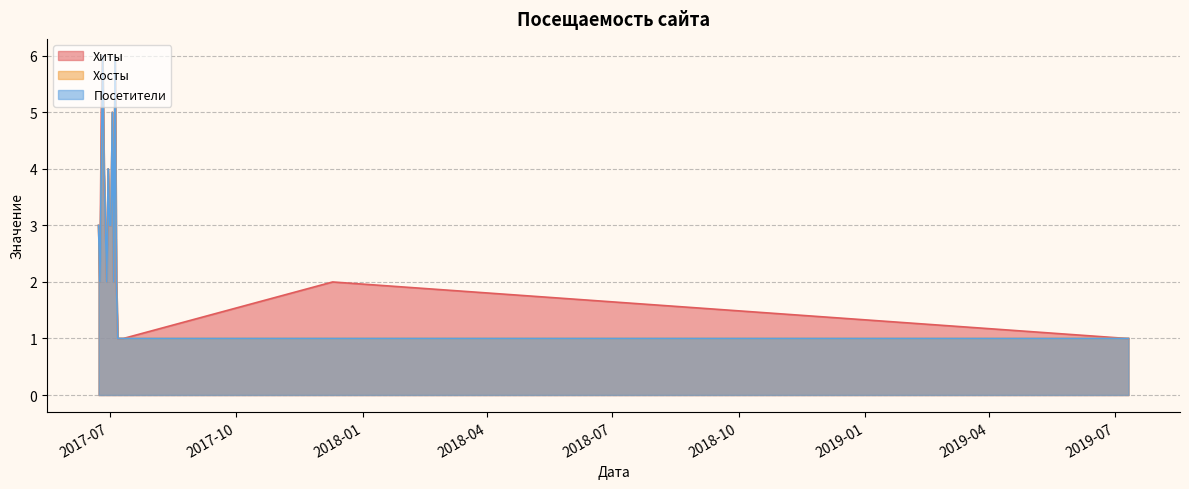

How many values in the Хосты series are below 3?

10